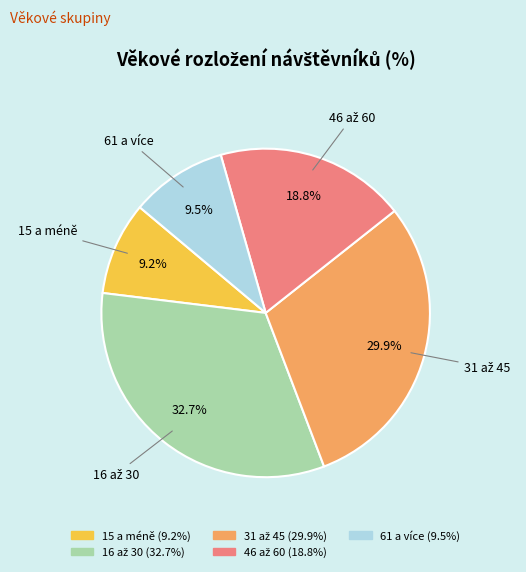

Is there any slice that represents more than half of the pie?

No